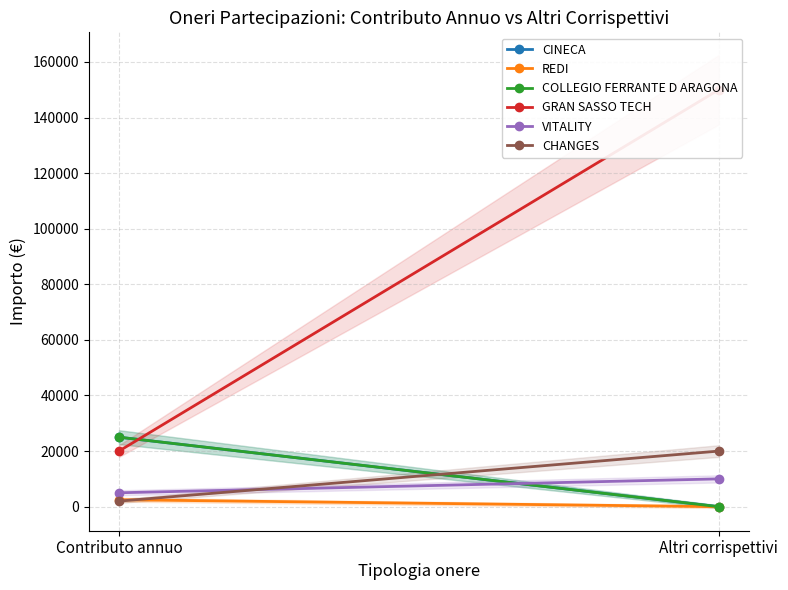

How many data points in REDI are less than 2500?

1